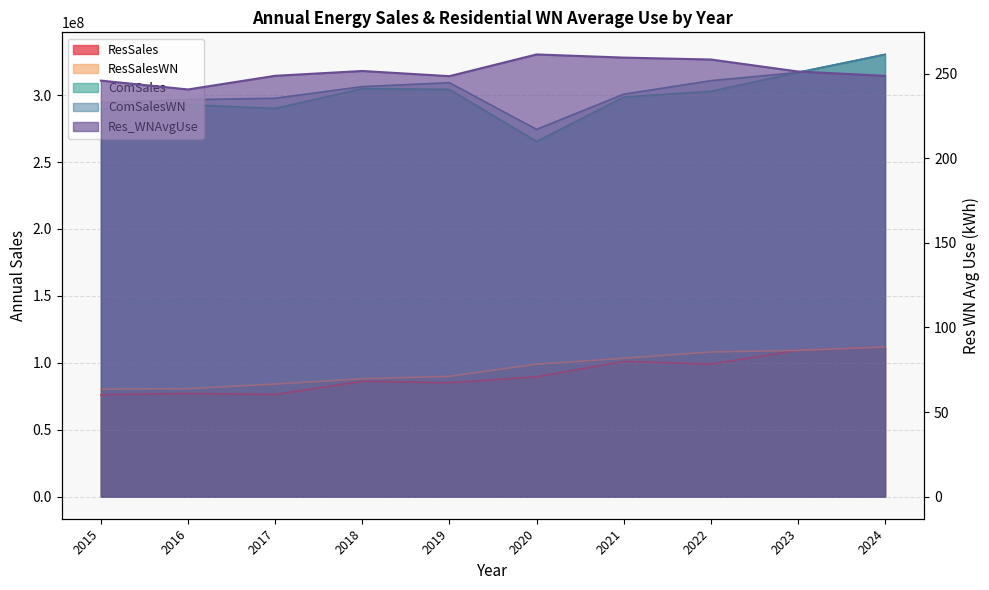

At how many categories does at least one series exceed 280630142?

9